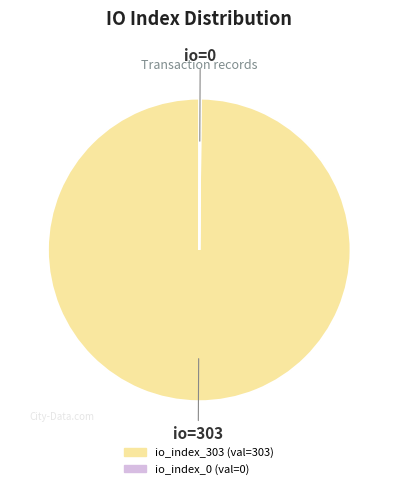

The io_index_303 slice represents 100% of the pie. True or false?

True